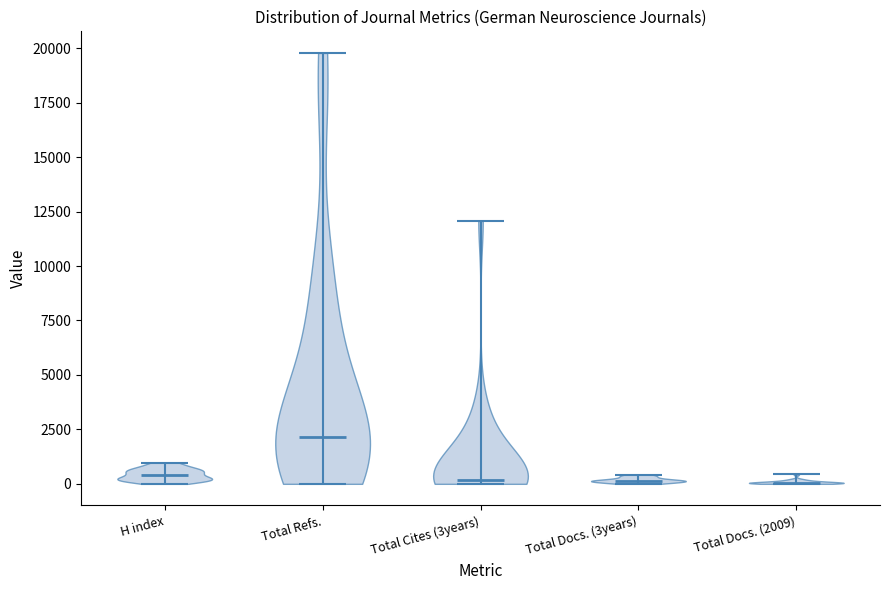

Reading left to right, read every violin against the y-axis: where its median line is, and the lowest and highest points it reaches. The values are not printed on the chart, so give them approximately, as read against the axis.

H index: median line 500, lowest point 0, highest point 1000
Total Refs.: median line 2000, lowest point 0, highest point 20000
Total Cites (3years): median line 0, lowest point 0, highest point 12000
Total Docs. (3years): median line 0, lowest point 0, highest point 500
Total Docs. (2009): median line 0, lowest point 0, highest point 500